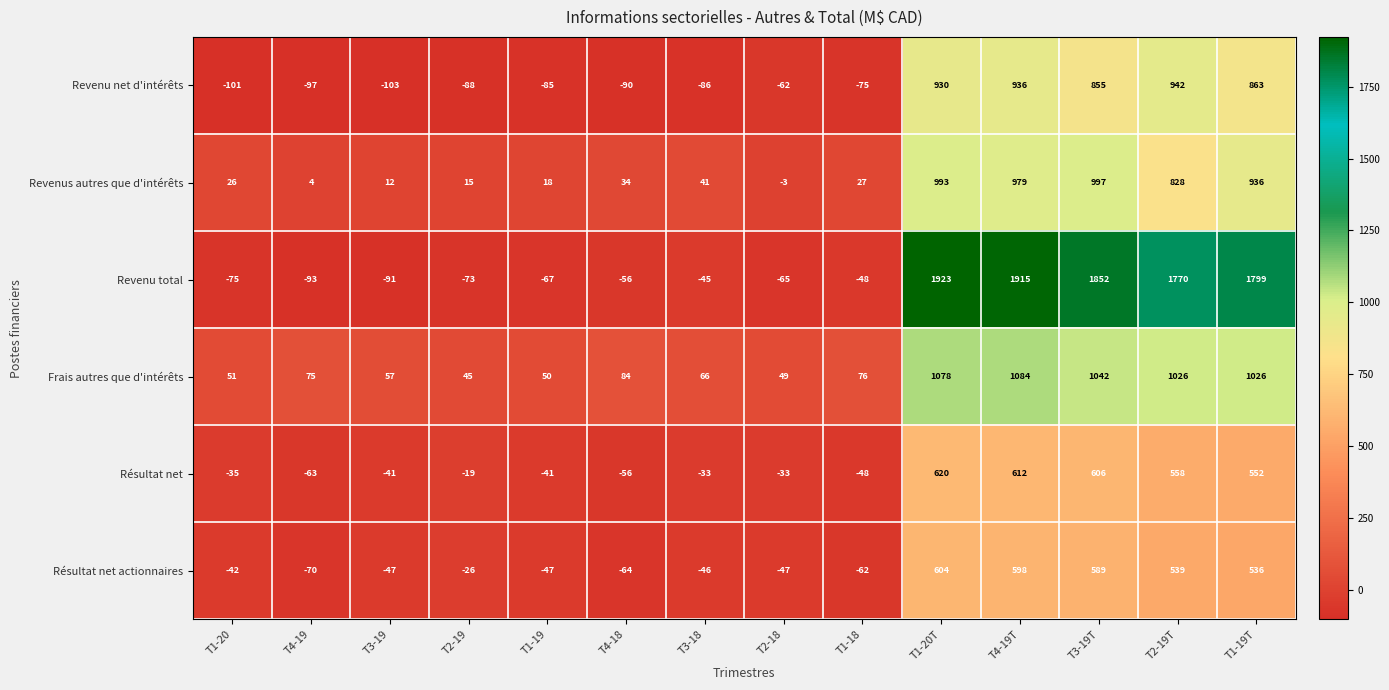

What is the minimum value for Revenu net d'intérêts?

-103